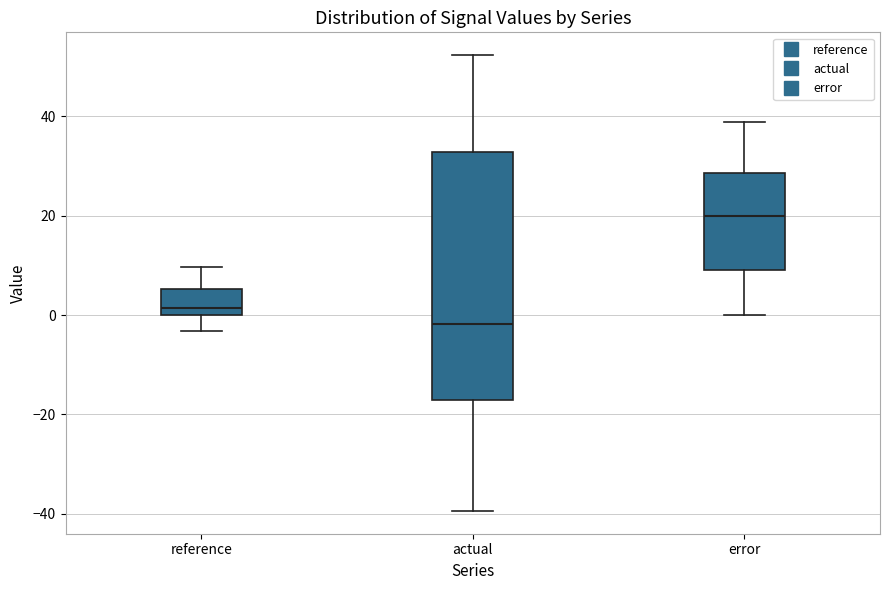

Reading left to right, read every box against the y-axis: the position of its median line, the range the box covers, and the ends of its whiskers. The values are not printed on the chart, so give them approximately, as read against the axis.

reference: median 2, box 0 to 6, whiskers -4 to 10
actual: median -2, box -18 to 32, whiskers -40 to 52
error: median 20, box 10 to 28, whiskers 0 to 38